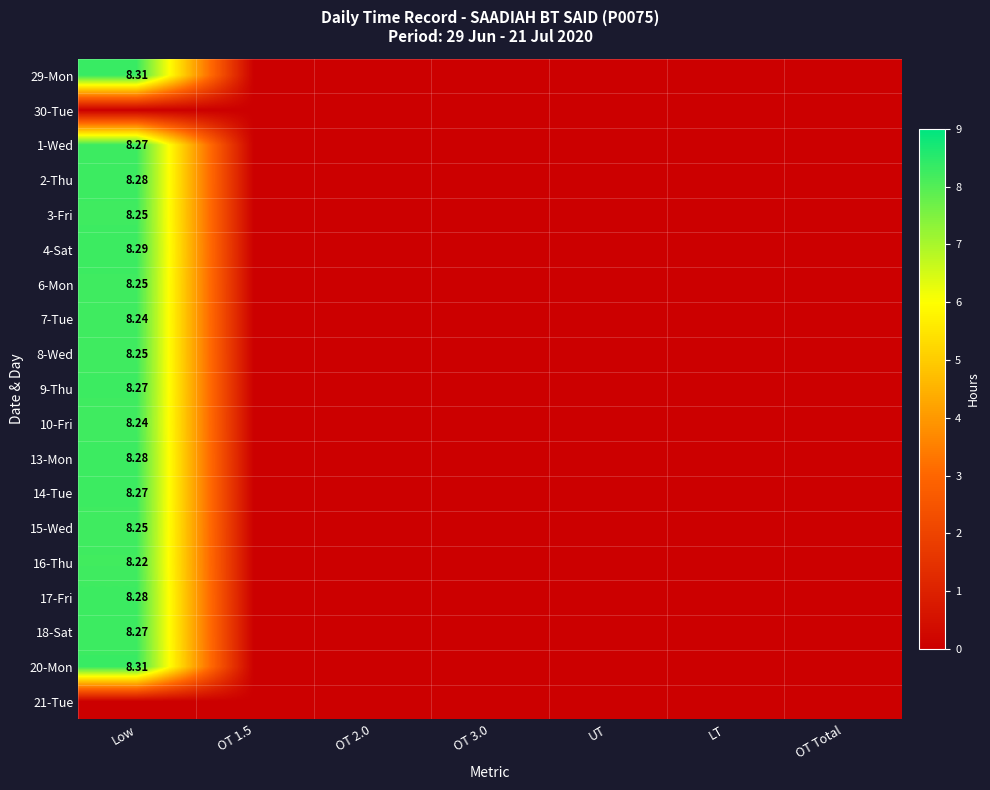

List the labels in order of 7-Tue value, smallest first.

OT 1.5, OT 2.0, OT 3.0, UT, LT, OT Total, Low